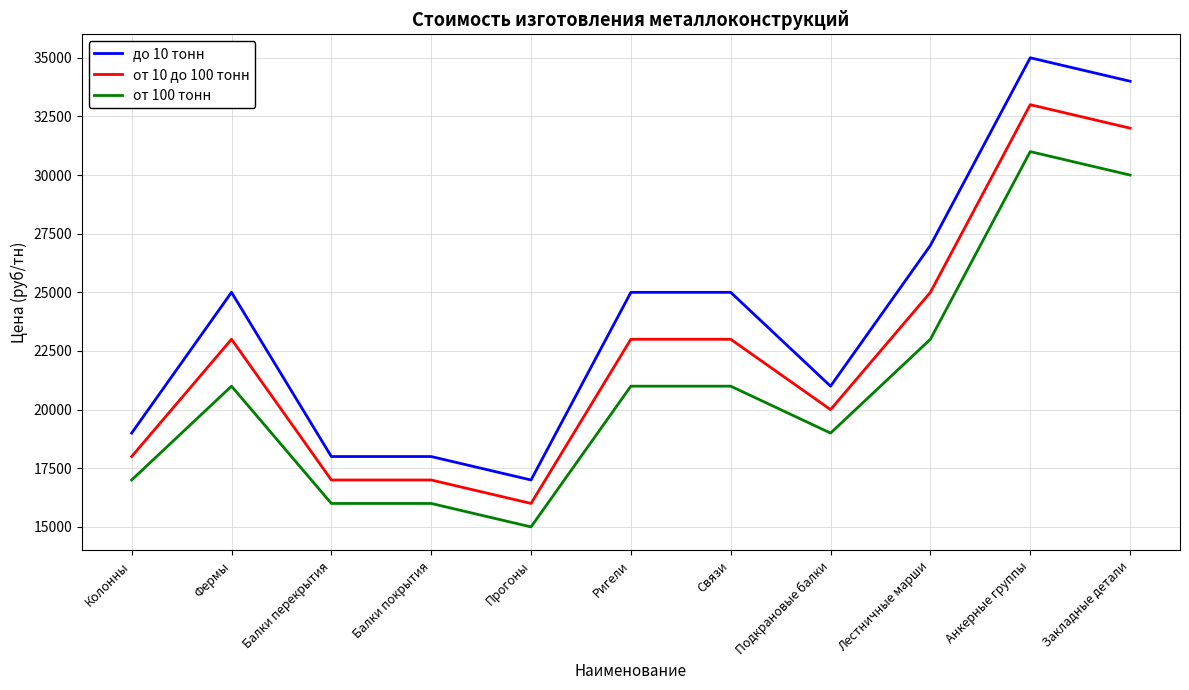

True or false: от 10 до 100 тонн has a value of 17000 at Балки покрытия.

True